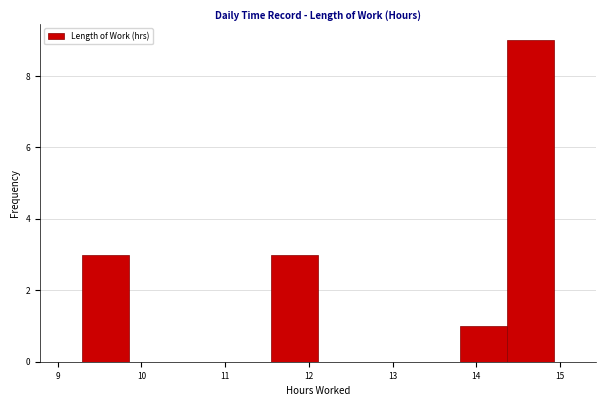

Reading left to right, transcribe this chart: for each bar, give the range it covers on the x-axis and its height. Neither the bar edges nor the heights are printed on the chart, so give them approximately, as read against the axes.

9.3 to 9.9: 3
9.9 to 10.4: 0
10.4 to 11.0: 0
11.0 to 11.5: 0
11.5 to 12.1: 3
12.1 to 12.7: 0
12.7 to 13.2: 0
13.2 to 13.8: 0
13.8 to 14.4: 1
14.4 to 14.9: 9